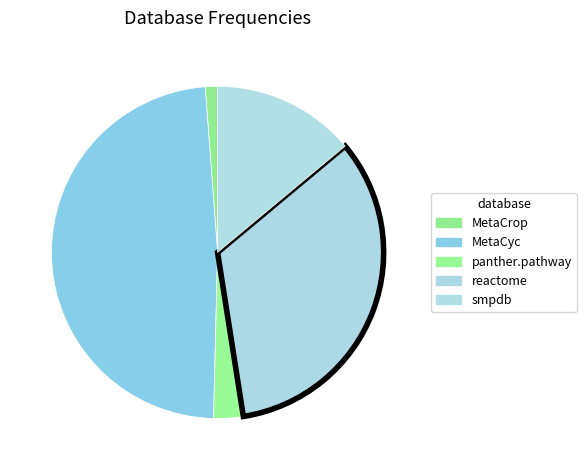

Is smpdb the majority of the pie?

No